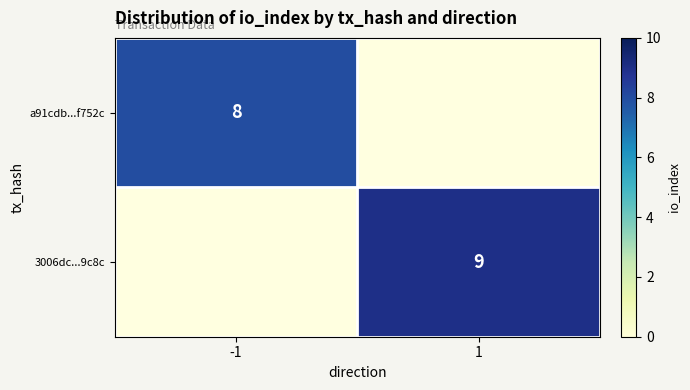

Is it true that 3006dc...9c8c equals 9 at 1?

True